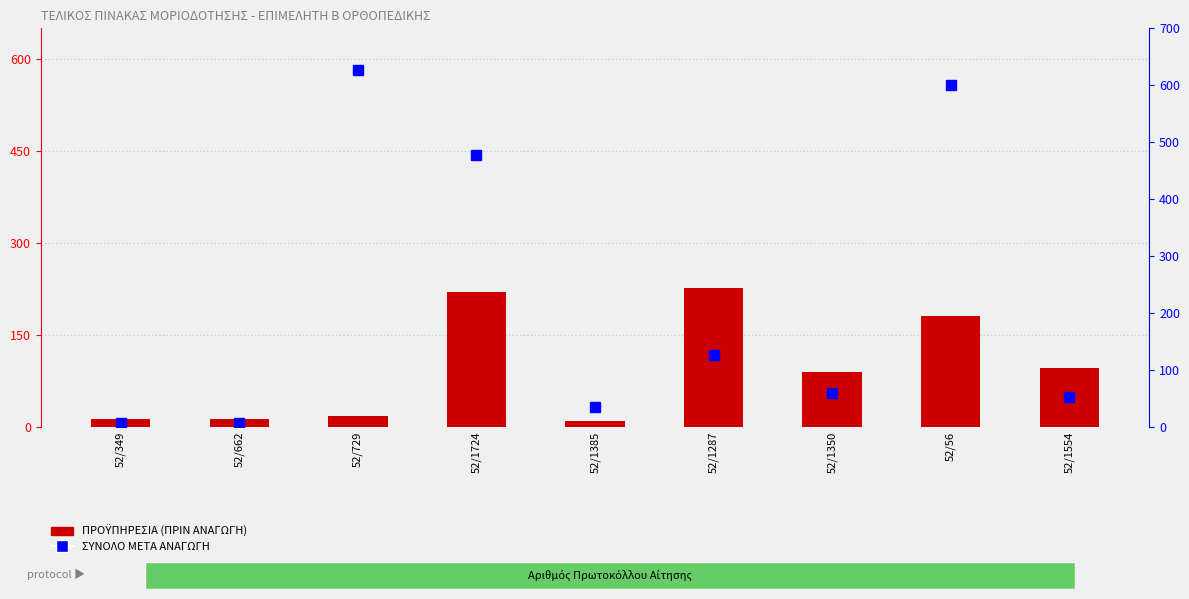

Reading left to right, what are all the values shown in this chart?

ΠΡΟΫΠΗΡΕΣΙΑ (ΠΡΙΝ ΑΝΑΓΩΓΗ): 13.1	13.6	18.2	219.6	10.0	227.3	89.6	181.2	96.2
ΣΥΝΟΛΟ ΜΕΤΑ ΑΝΑΓΩΓΗ: 7.2	7.5	626.1	478.4	35.5	127.2	60.2	599.7	52.9